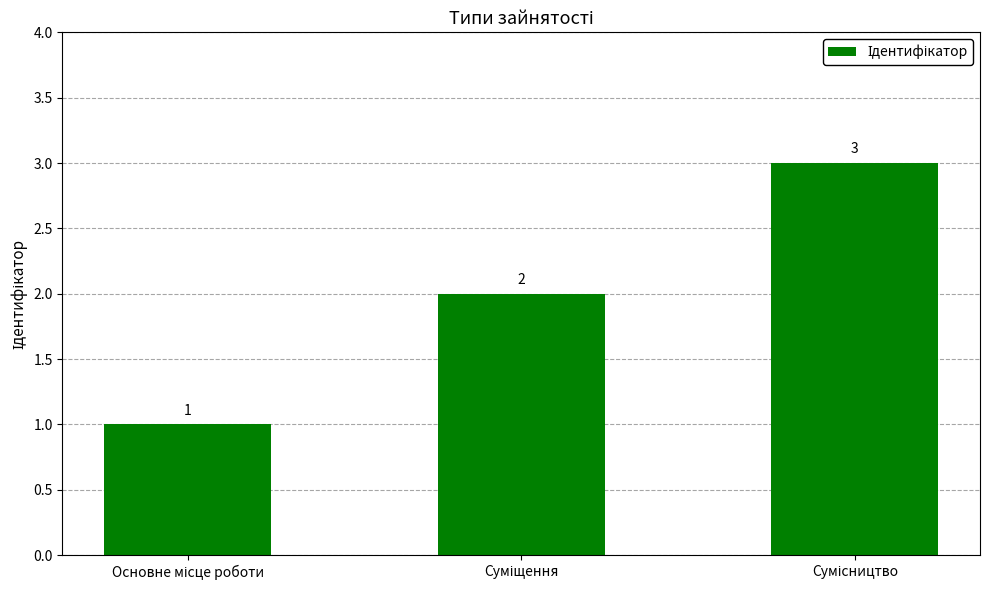

What is the sum of all values?

6